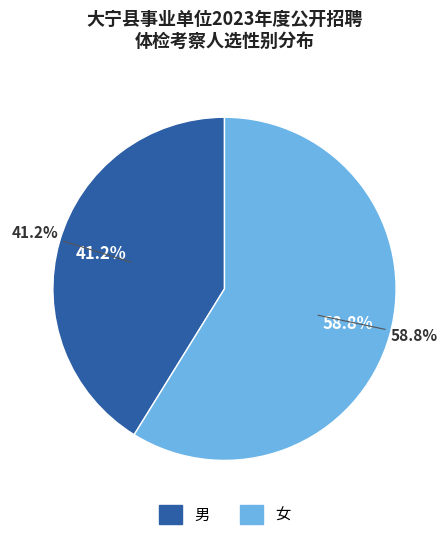

Which slice is the largest?

女